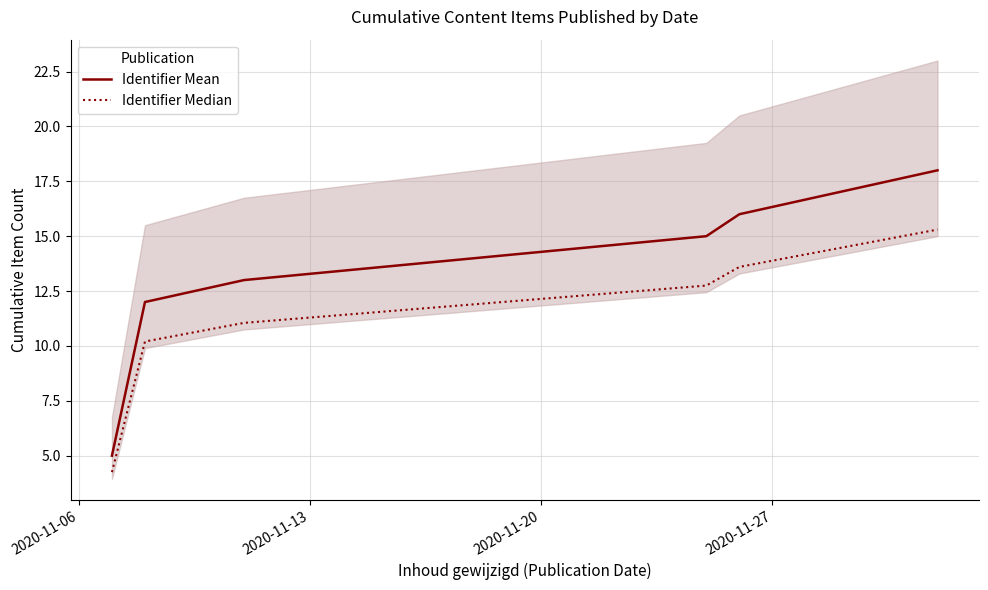

List the series in order of their peak value, highest first.

Identifier Mean, Identifier Median